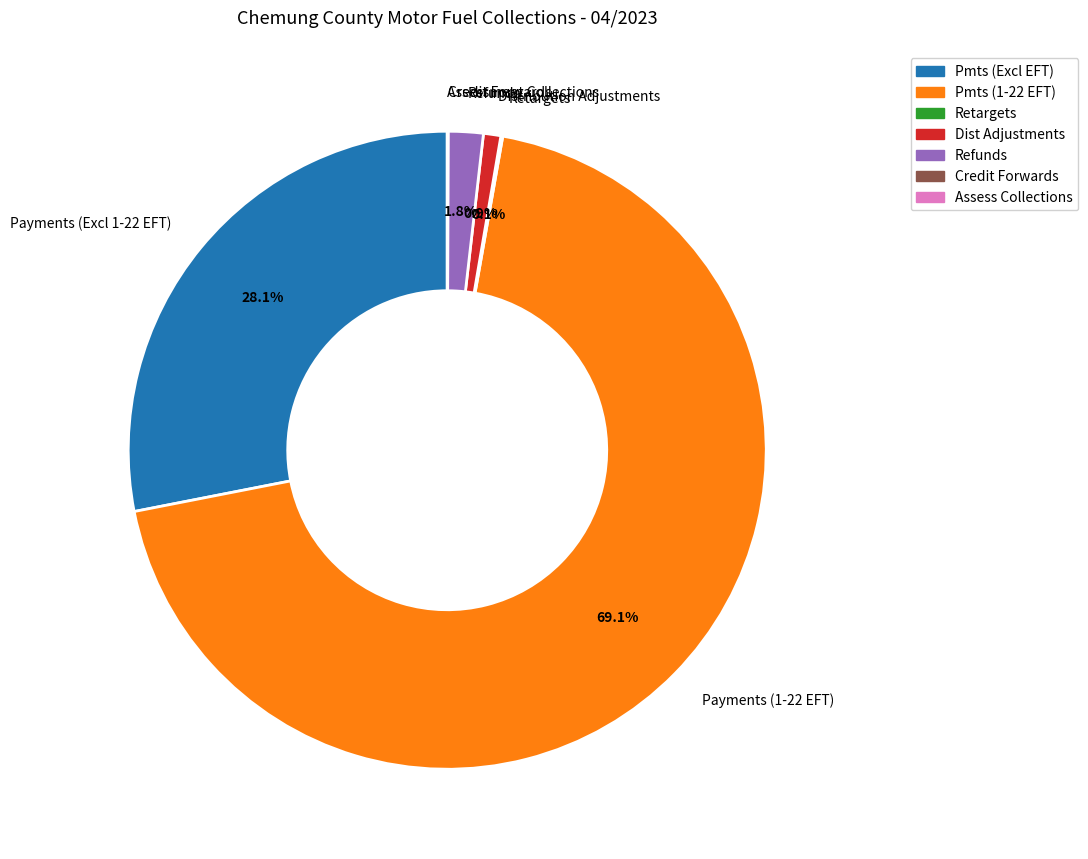

Which slice is the largest?

Payments (1-22 EFT)